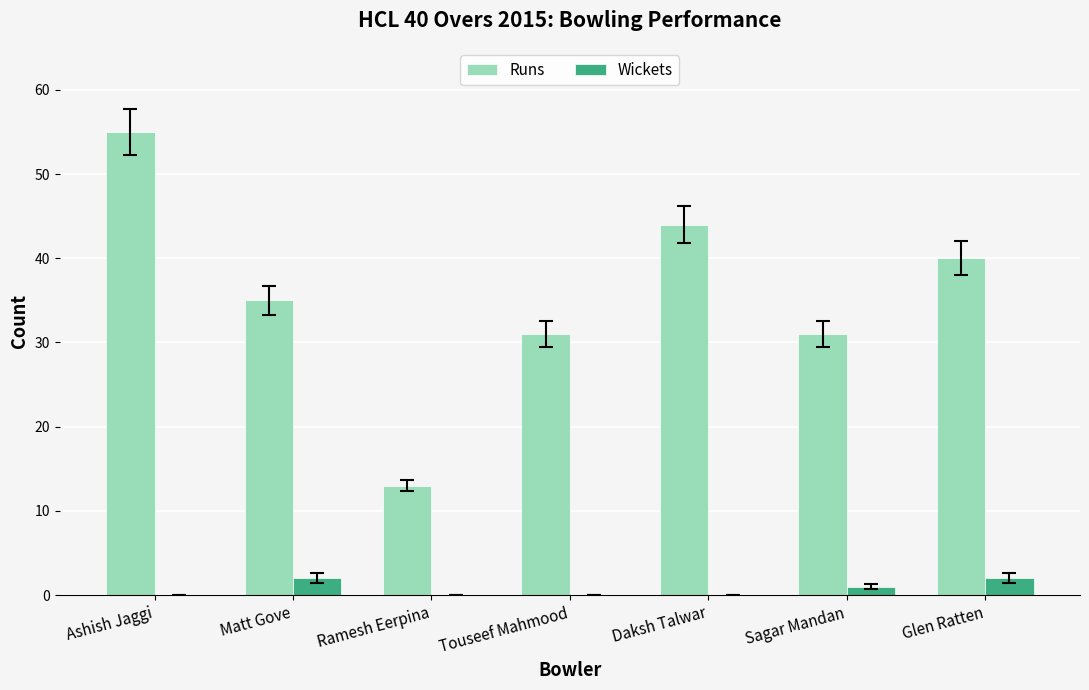

Is it true that Runs equals 61 at Glen Ratten?

False